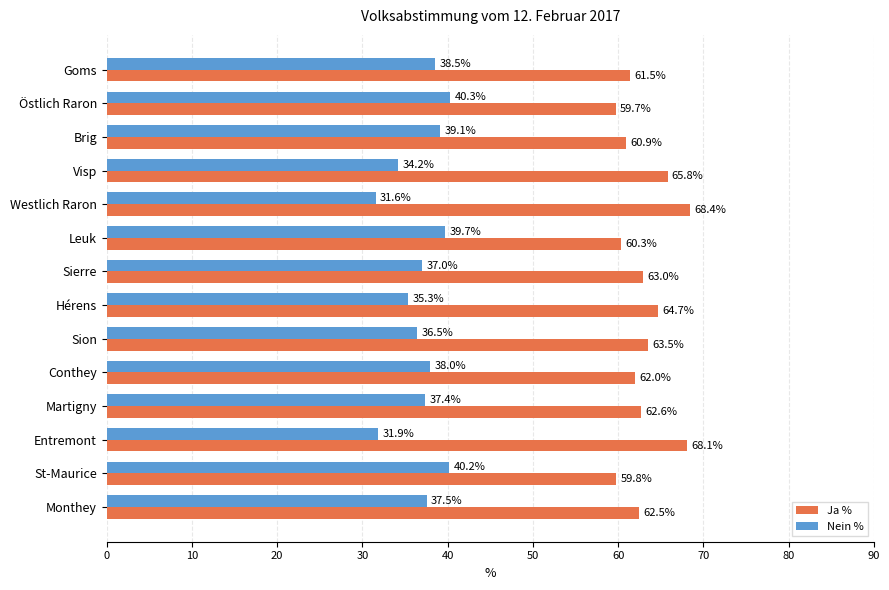

At which label is Ja % closest to 64?

Sion